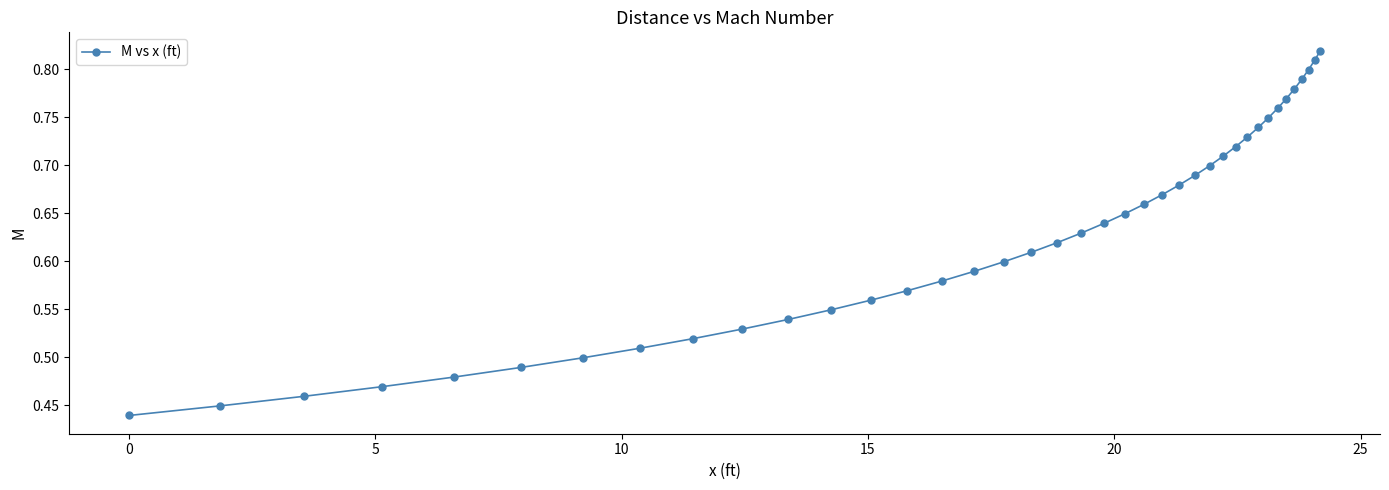

How many values are between 0 and 1?

39